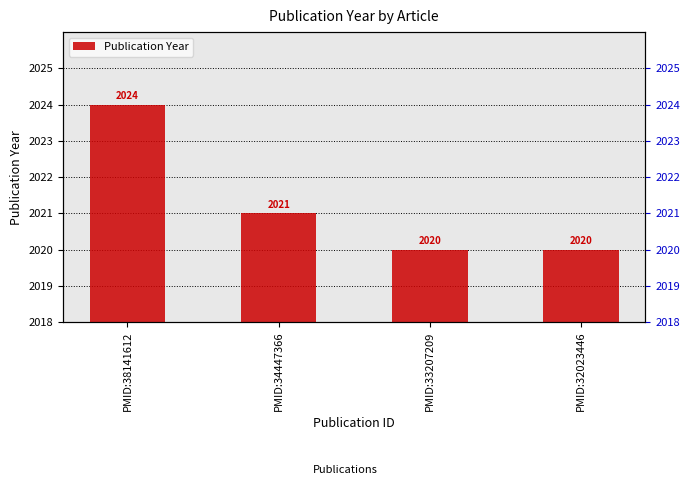

True or false: the data shows 1 at PMID:32023446.

False